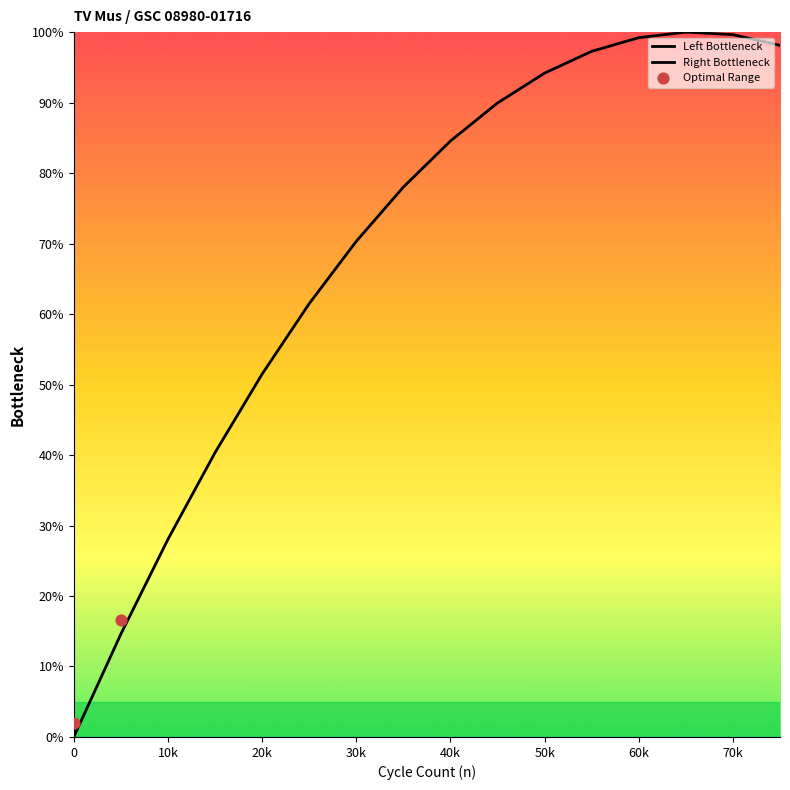

Approximately how many times larger is the value at 30k compared to 20k?

1.4